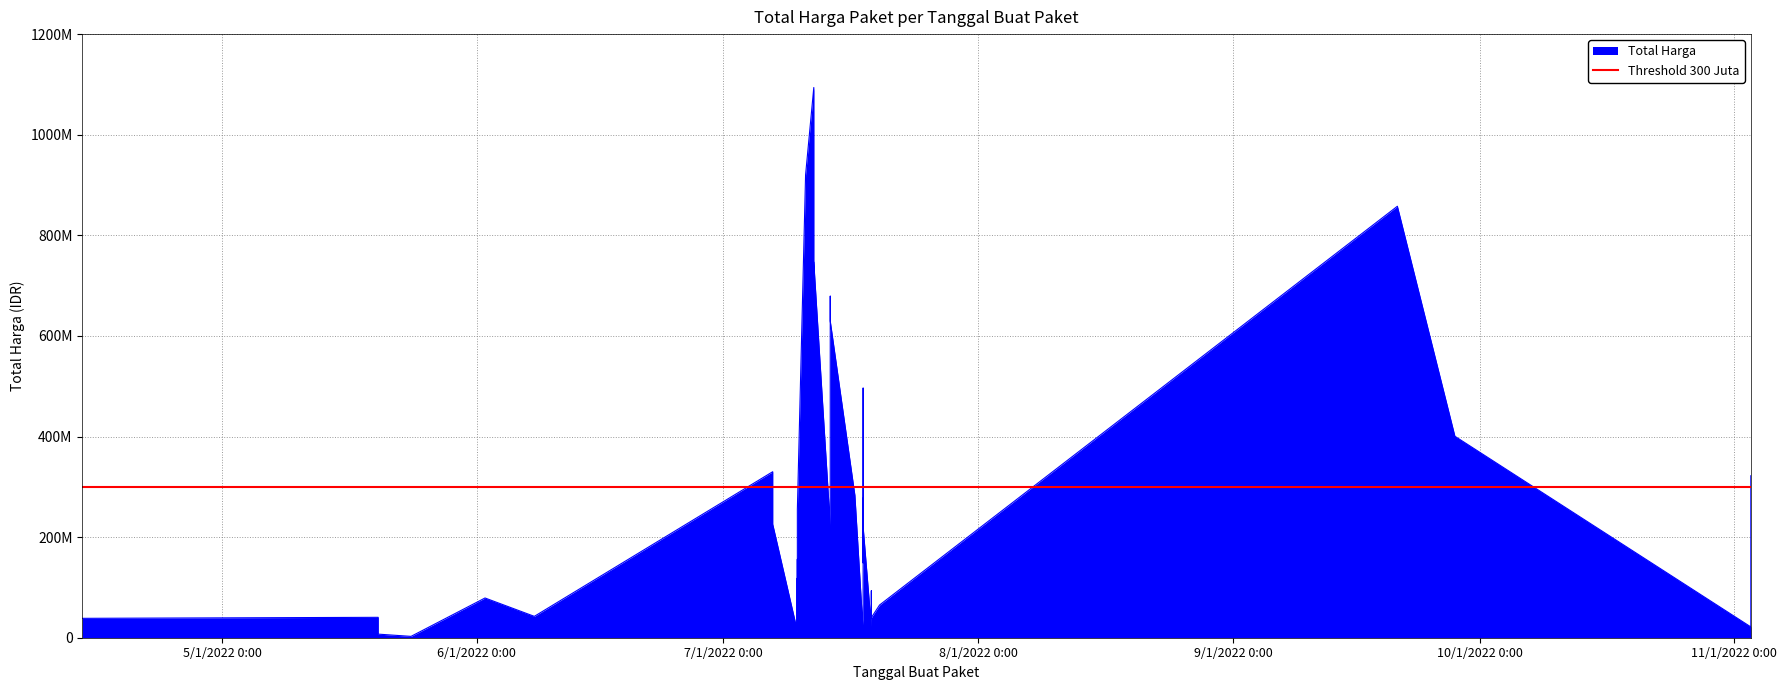

Is it true that the value at 2022-07-18 is 99482339?

False